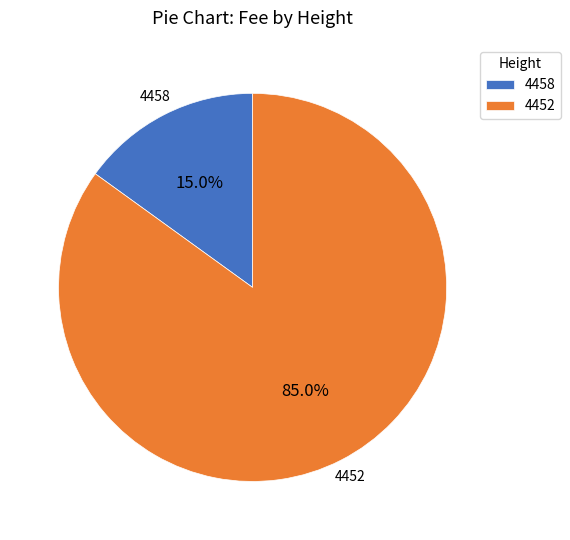

How many segments does this pie chart have?

2